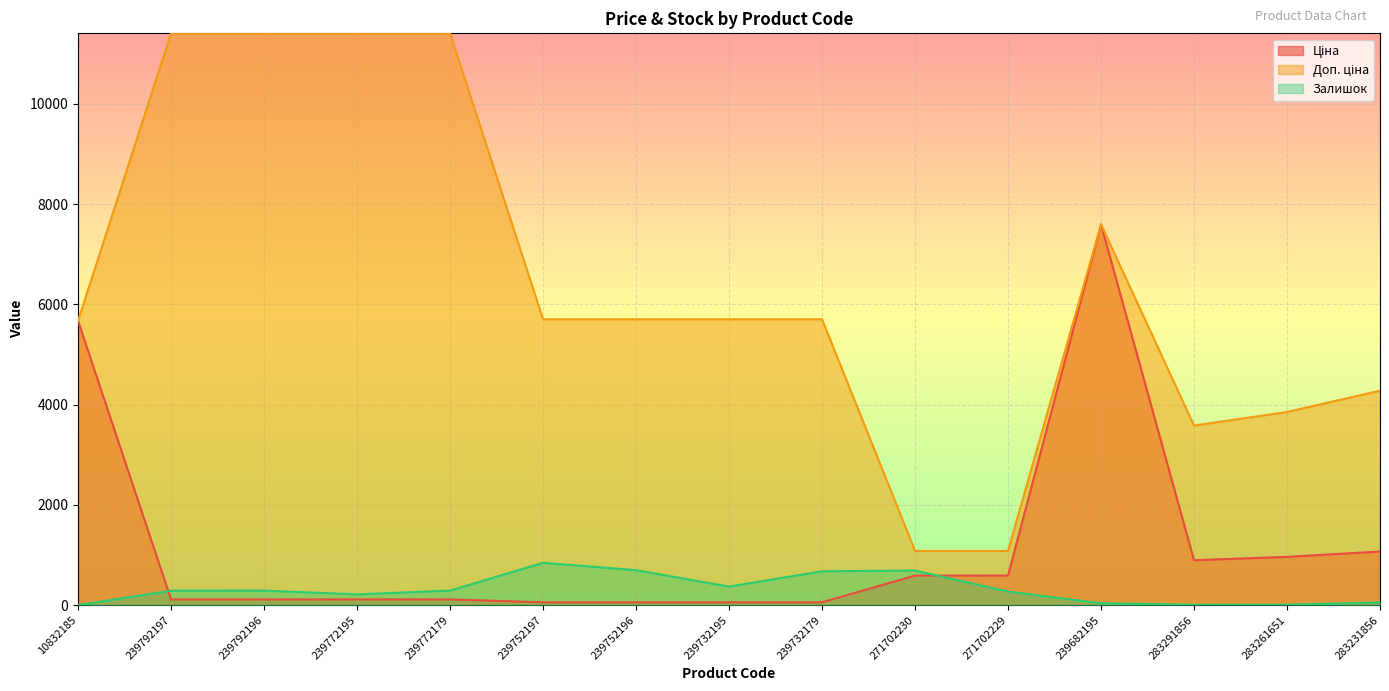

Reading left to right, extract all data points from this chart.

Ціна: 10832185=5673.8	239792197=114.1	239792196=114.1	239772195=114.1	239772179=114.1	239752197=57.0	239752196=57.0	239732195=57.0	239732179=57.0	271702230=589.9	271702229=589.9	239682195=7596.5	283291856=895.9	283261651=963.5	283231856=1069.8
Доп. ціна: 10832185=5673.8	239792197=11410.0	239792196=11410.0	239772195=11410.0	239772179=11410.0	239752197=5705.0	239752196=5705.0	239732195=5705.0	239732179=5705.0	271702230=1081.7	271702229=1081.7	239682195=7596.5	283291856=3583.6	283261651=3854.0	283231856=4279.1
Залишок: 10832185=1.0	239792197=289.0	239792196=290.0	239772195=215.0	239772179=290.0	239752197=845.0	239752196=698.0	239732195=370.0	239732179=676.0	271702230=690.0	271702229=272.0	239682195=38.0	283291856=7.0	283261651=8.0	283231856=54.0